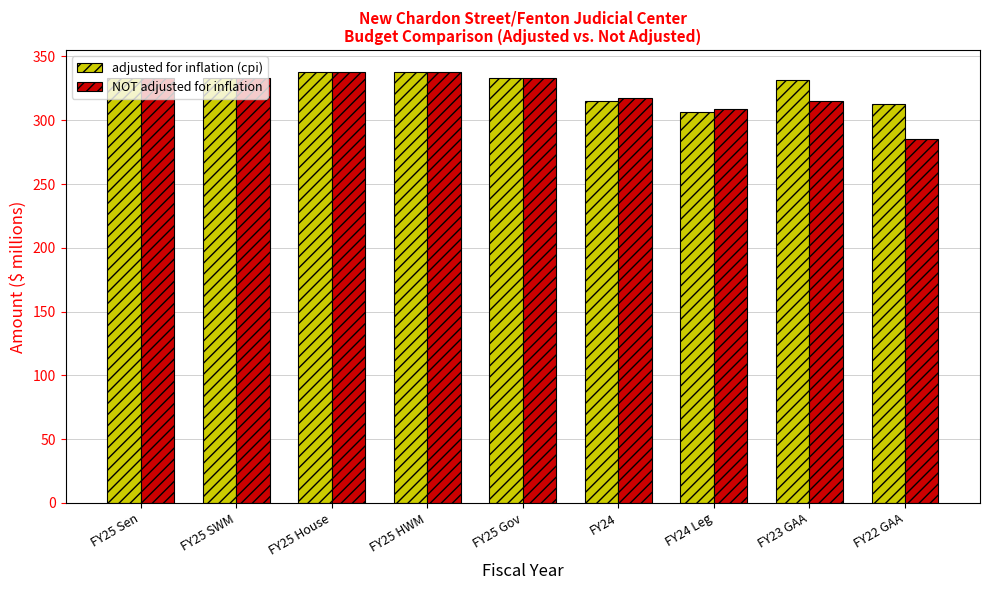

Is it true that adjusted for inflation (cpi) equals 333.3 at FY25 Sen?

True